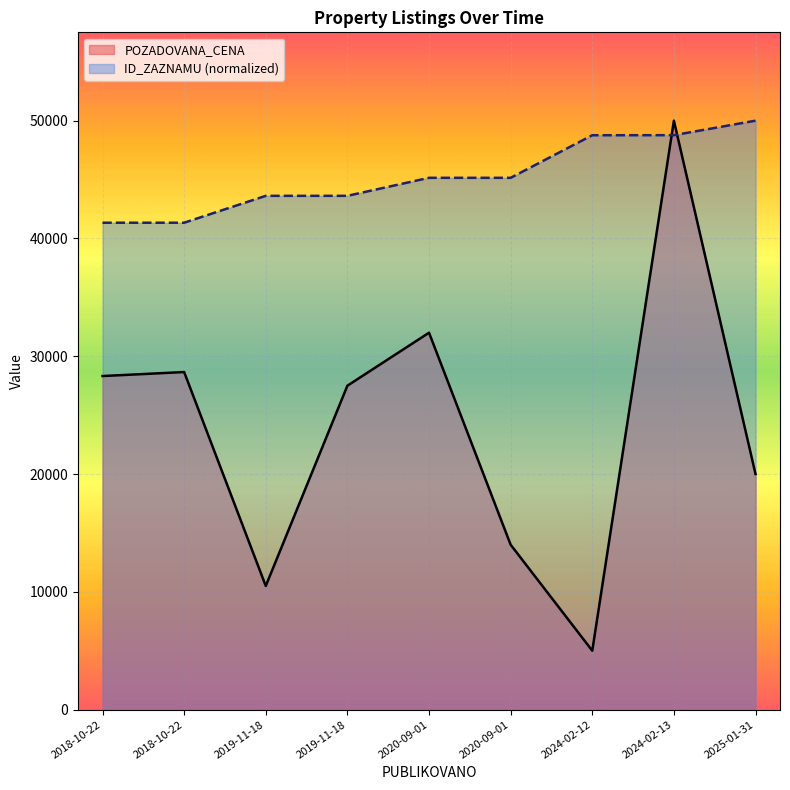

How many lines are shown in the chart?

2